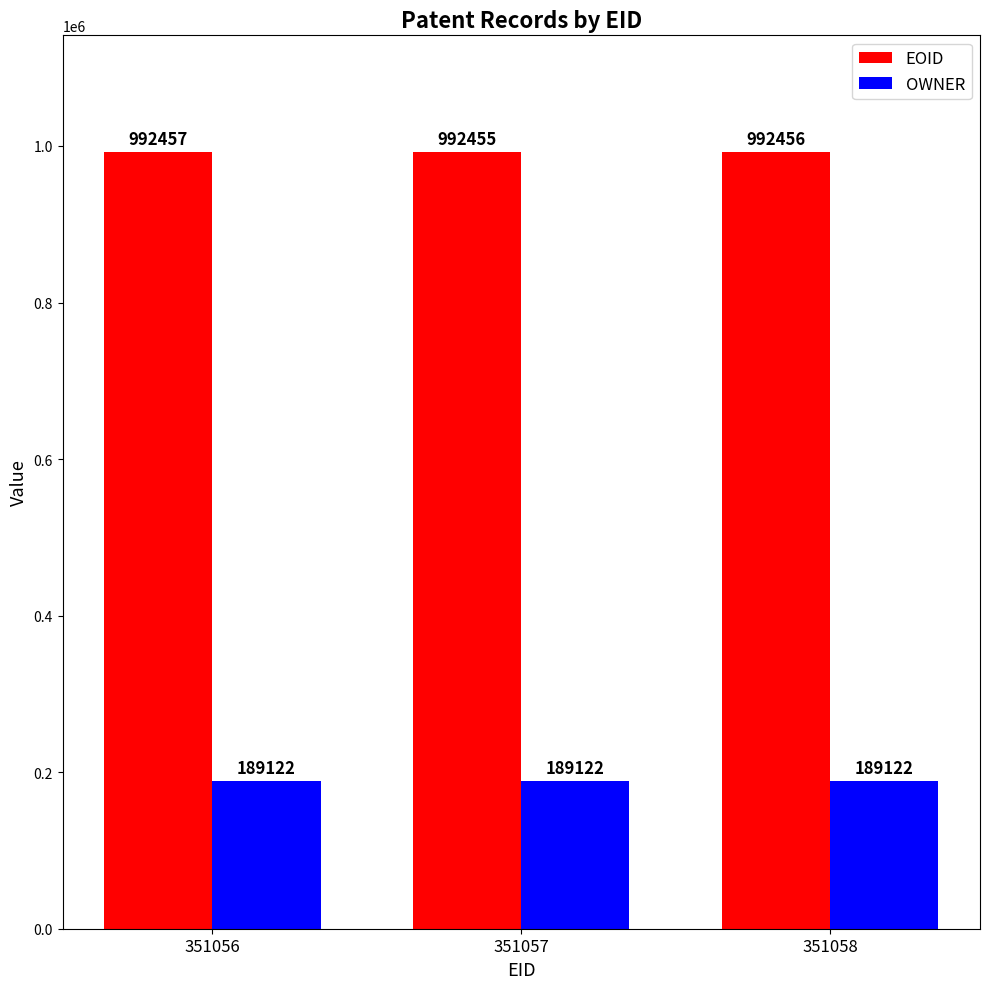

What are all the series names shown in the legend?

EOID, OWNER